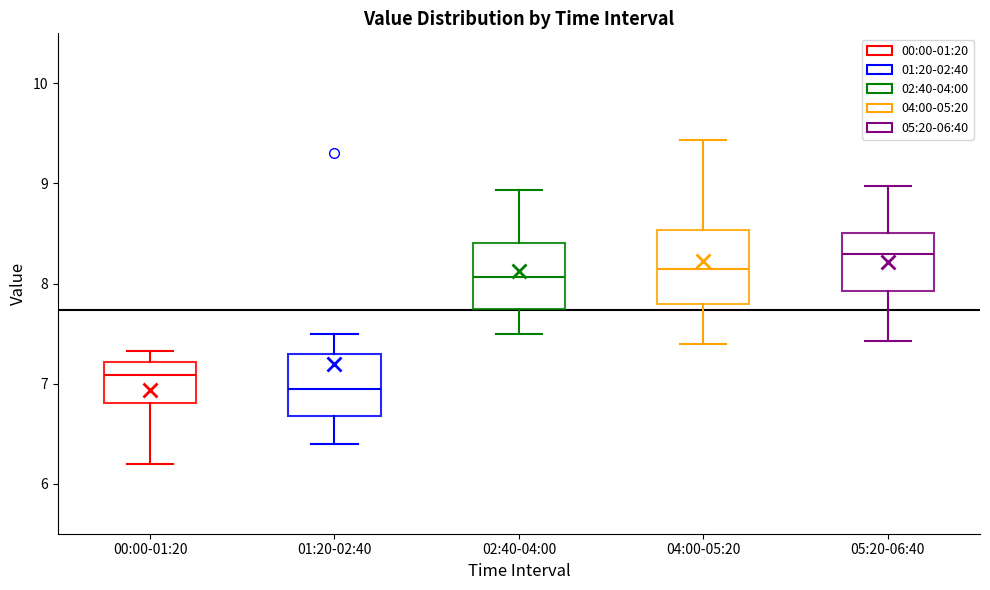

Which box's median line is the highest?

05:20-06:40